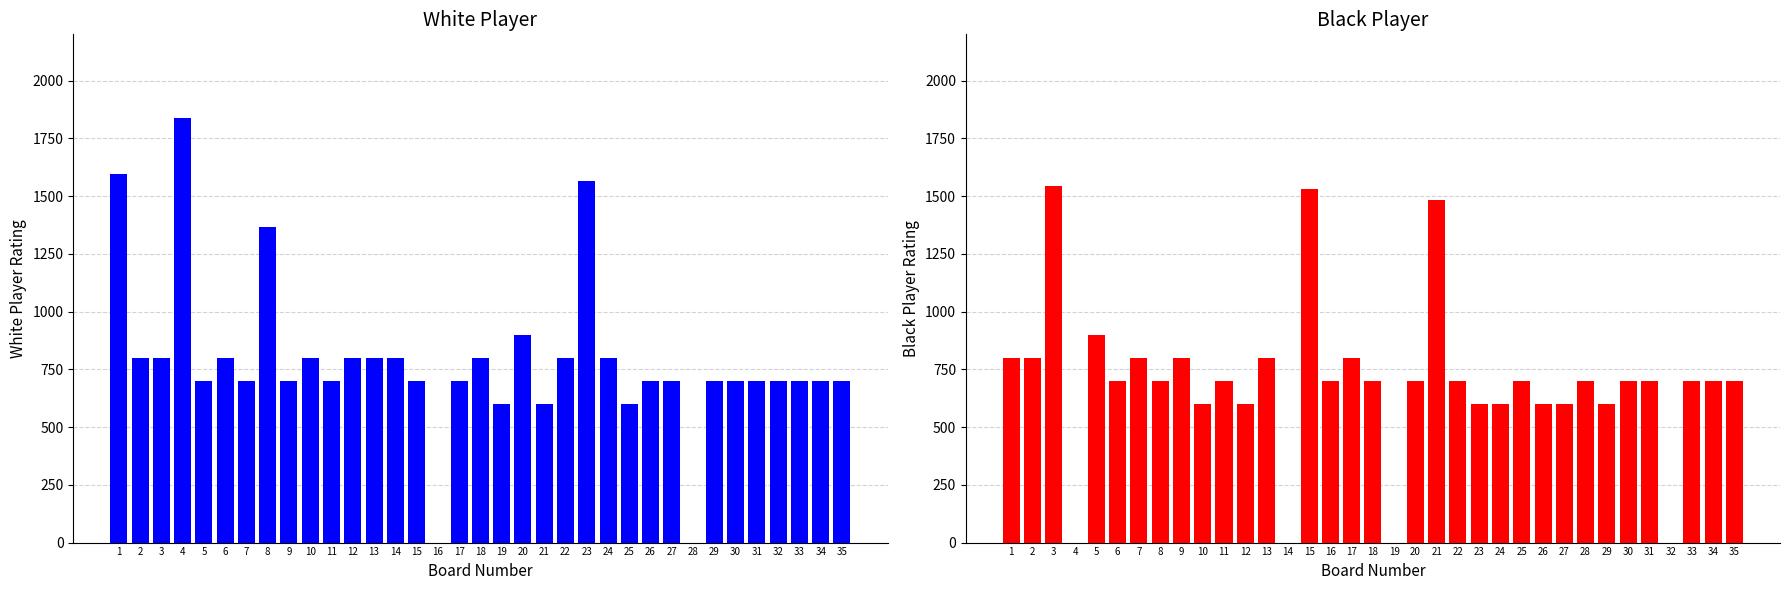

Is it true that Black Player Rating equals 2523 at 21?

False